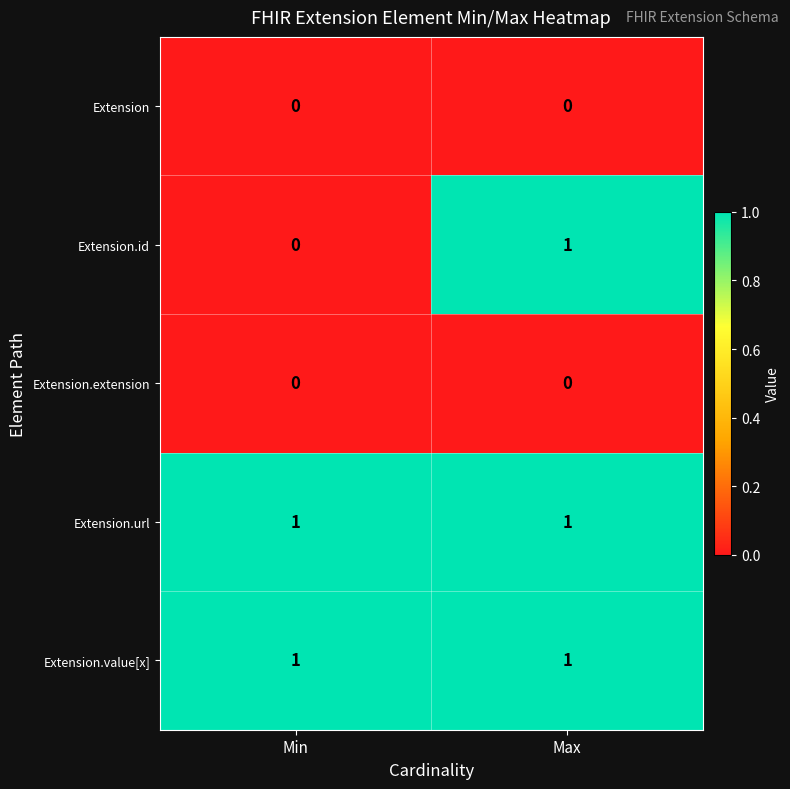

True or false: Extension.value[x] has a value of 1 at Max.

True